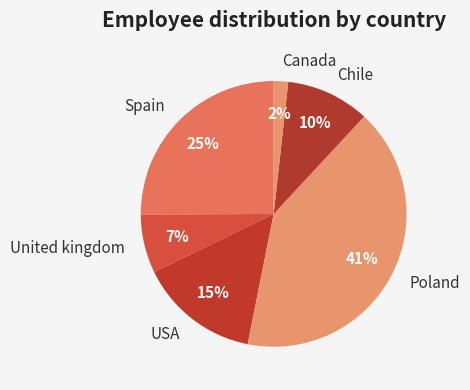

To the nearest percent, what is the combined percentage of Chile and Canada?

12%